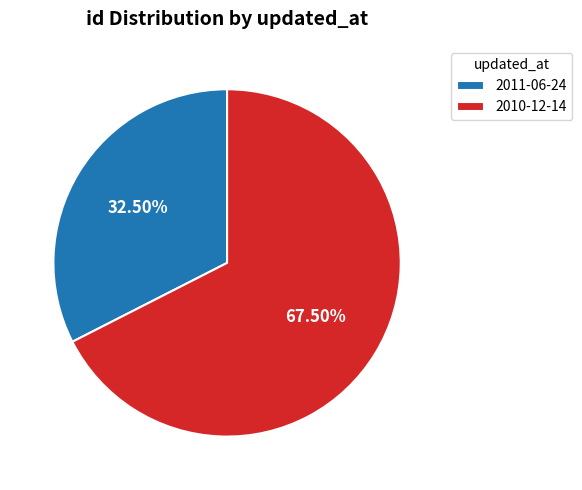

How many slices are in this pie chart?

2